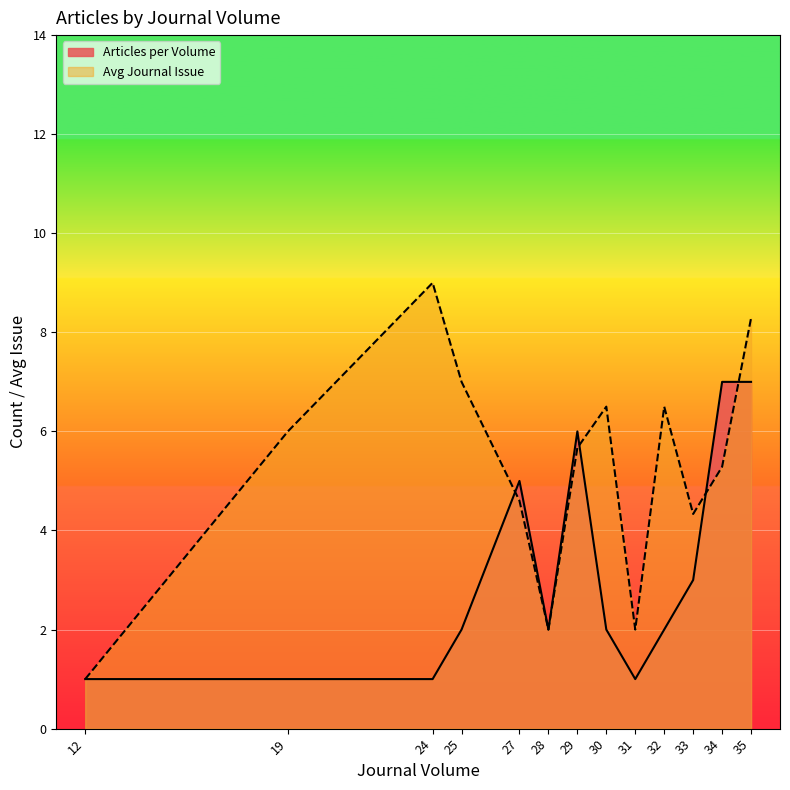

Rank the series by their maximum value, from highest to lowest.

Avg Journal Issue, Articles per Volume